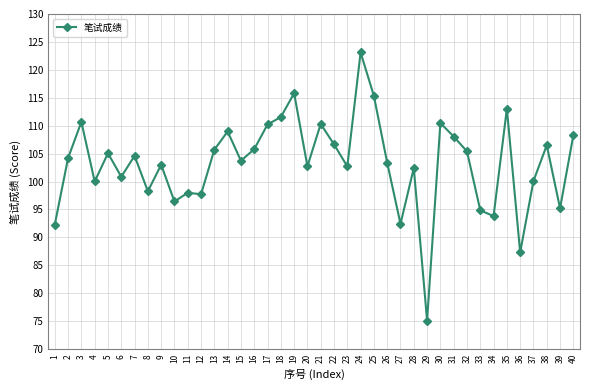

What is the average value?

103.3